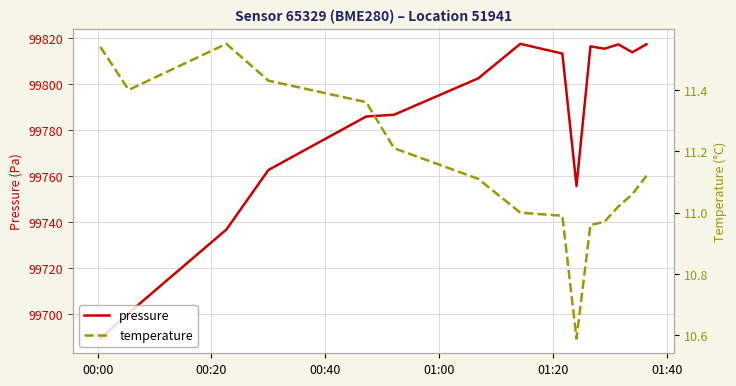

How many data points does each series have?

15